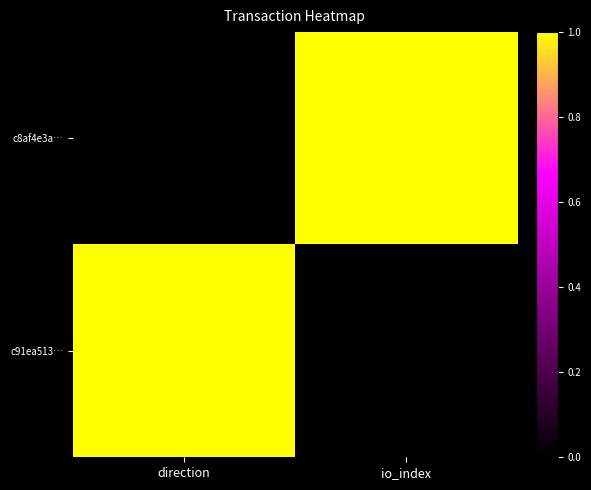

What is the total value across all series at direction?

1